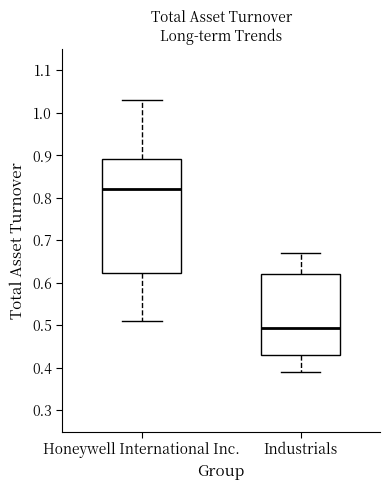

Reading left to right, transcribe this box plot: for each box, give where its median line is, the range the box spans, and where its two whiskers end, as read against the y-axis. The values are not printed on the chart, so give them approximately, as read against the axis.

Honeywell International Inc.: median 0.82, box 0.62 to 0.89, whiskers 0.51 to 1.03
Industrials: median 0.50, box 0.43 to 0.62, whiskers 0.39 to 0.67